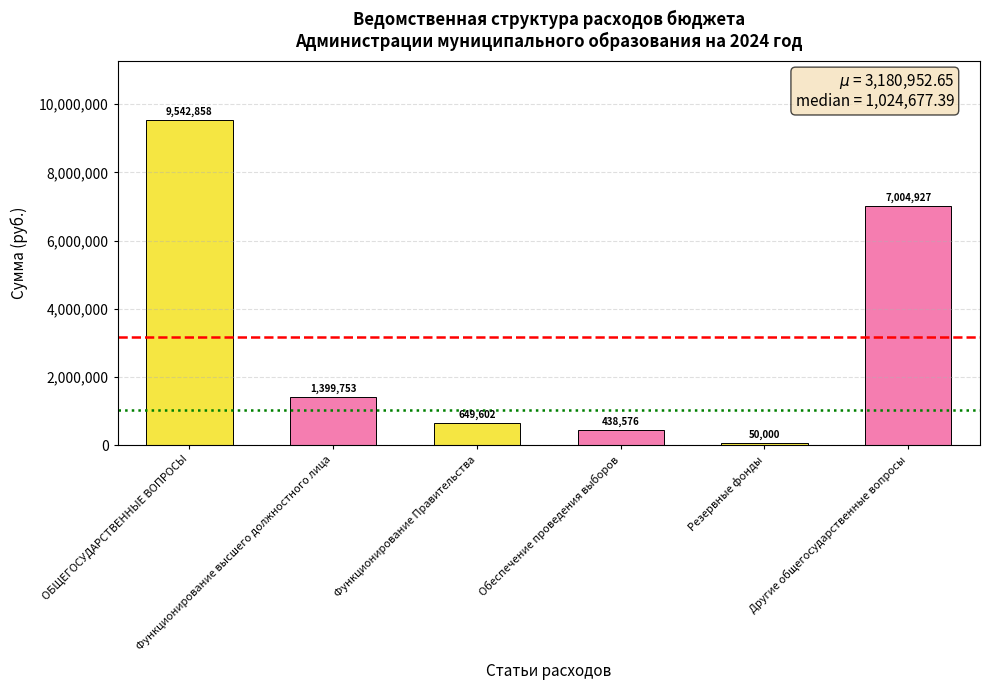

At which label does the data first exceed 1399752?

ОБЩЕГОСУДАРСТВЕННЫЕ ВОПРОСЫ